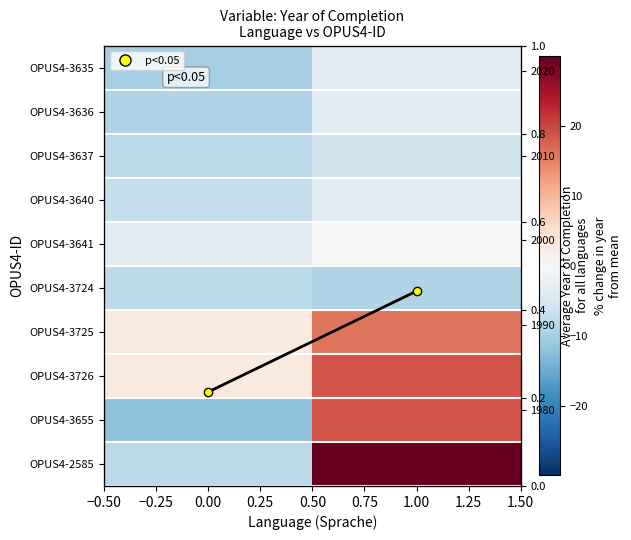

Is the value of OPUS4-3636 at 0.00 greater than the value of OPUS4-3641 at 1.00?

No